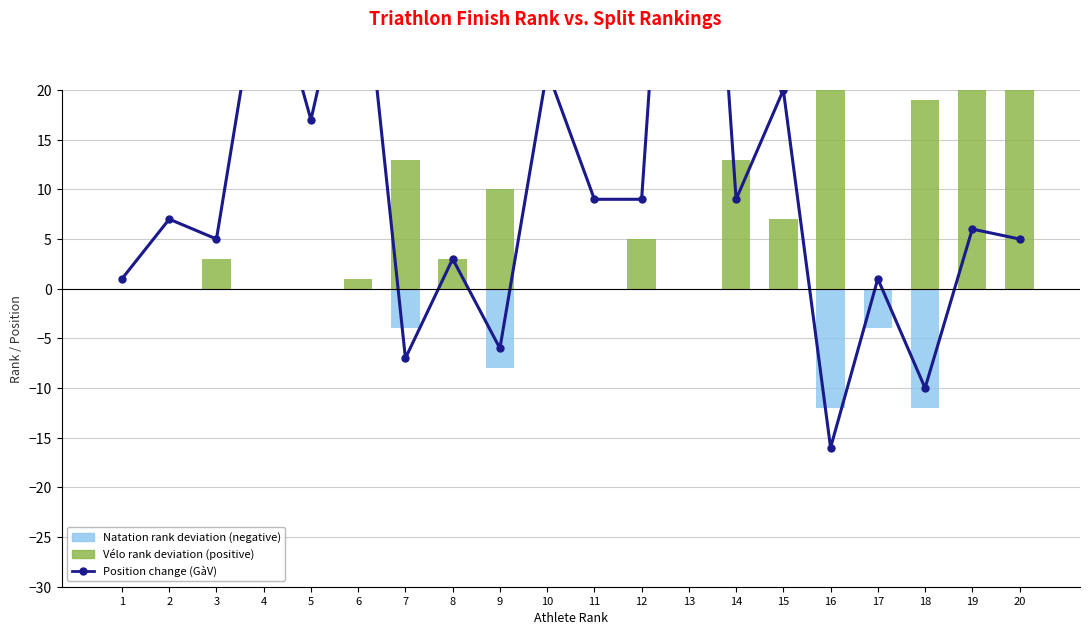

Reading left to right, what are all the values shown in this chart?

Position change (GàV): 1=1	2=7	3=5	4=34	5=17	6=38	7=-7	8=3	9=-6	10=22	11=9	12=9	13=78	14=9	15=20	16=-16	17=1	18=-10	19=6	20=5
Vélo rank deviation (positive): 1=0	2=0	3=3	4=0	5=0	6=1	7=13	8=3	9=10	10=0	11=0	12=5	13=0	14=13	15=7	16=57	17=0	18=19	19=33	20=31
Natation rank deviation (negative): 1=0	2=0	3=0	4=0	5=0	6=0	7=-4	8=0	9=-8	10=0	11=0	12=0	13=0	14=0	15=0	16=-12	17=-4	18=-12	19=0	20=0